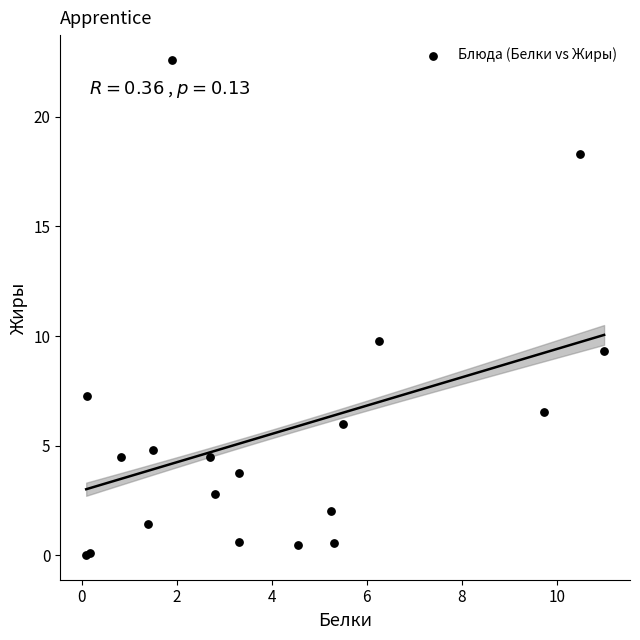

What Y value in the scatter plot is closest to 11?

9.8